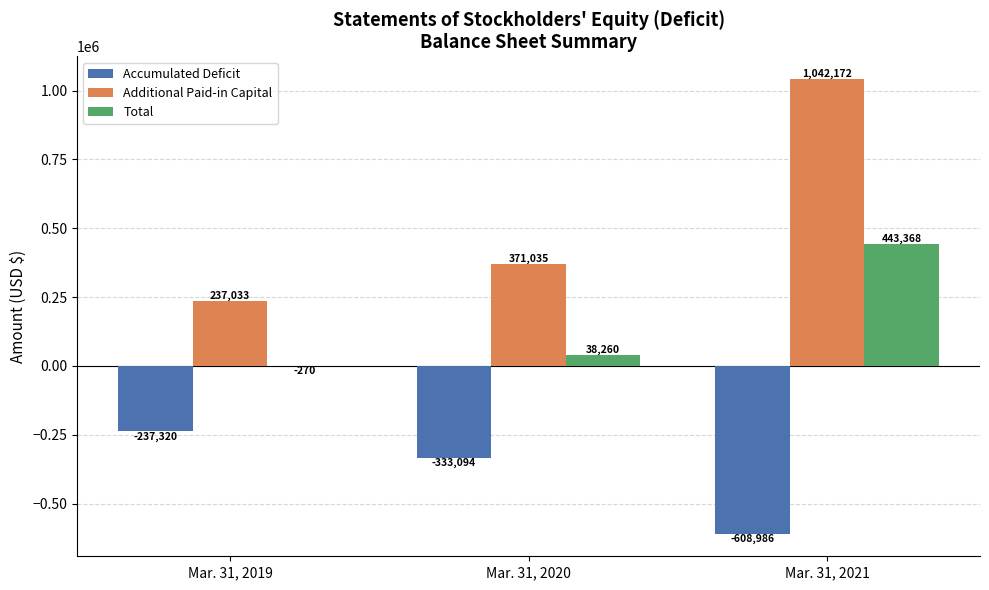

Between Mar. 31, 2020 and Mar. 31, 2021, which series saw the biggest shift?

Additional Paid-in Capital